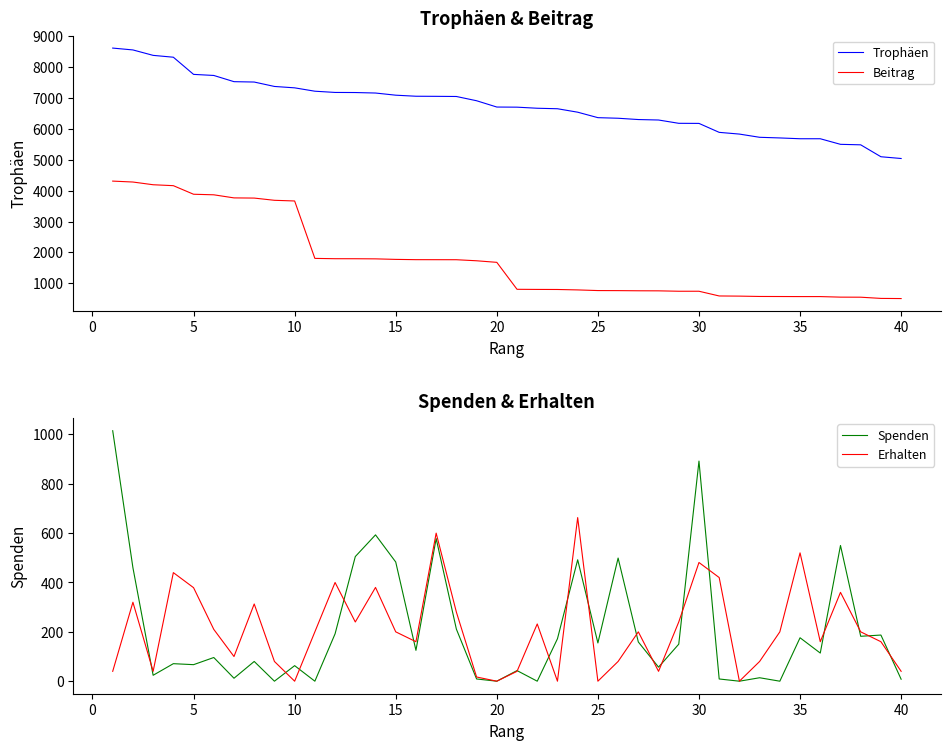

What is the highest value of the Beitrag series?

4309